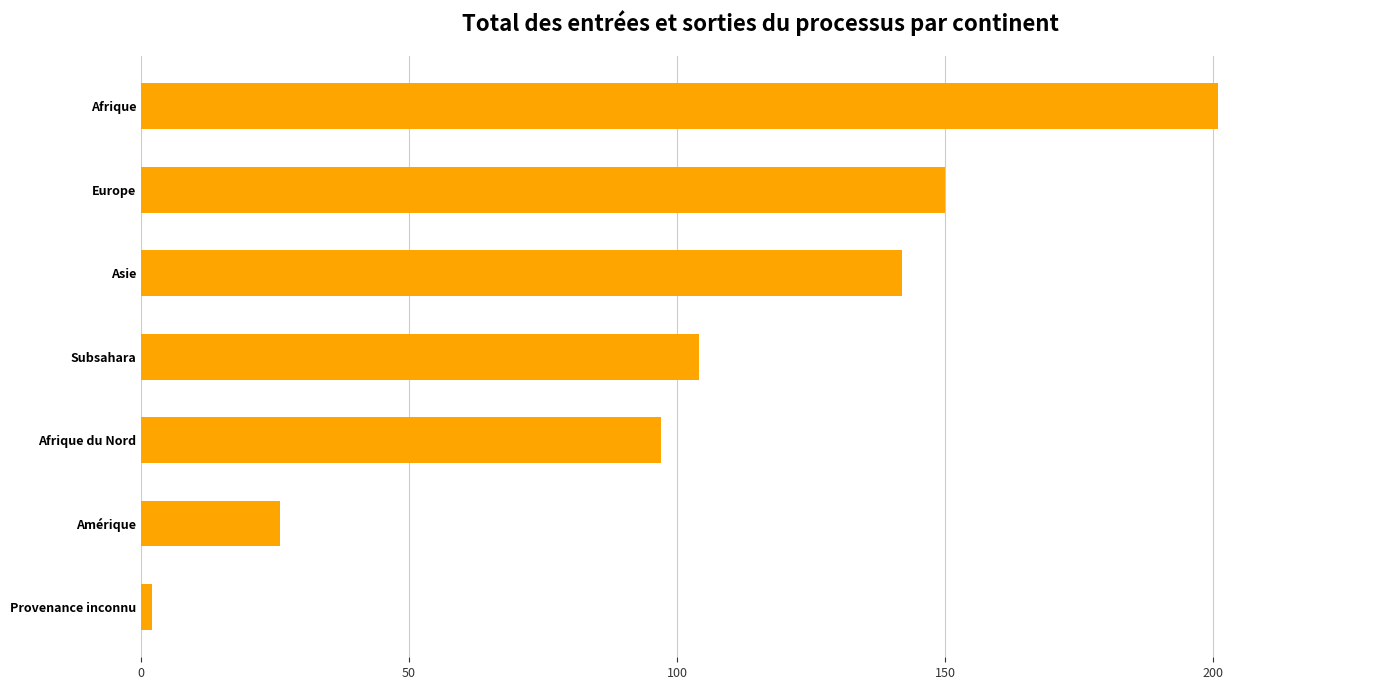

Reading bottom to top, list all the values displayed in this chart.

2	26	97	104	142	150	201